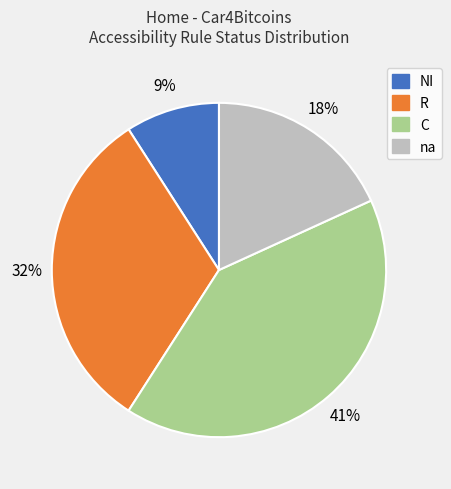

Between C and NI, which is larger?

C